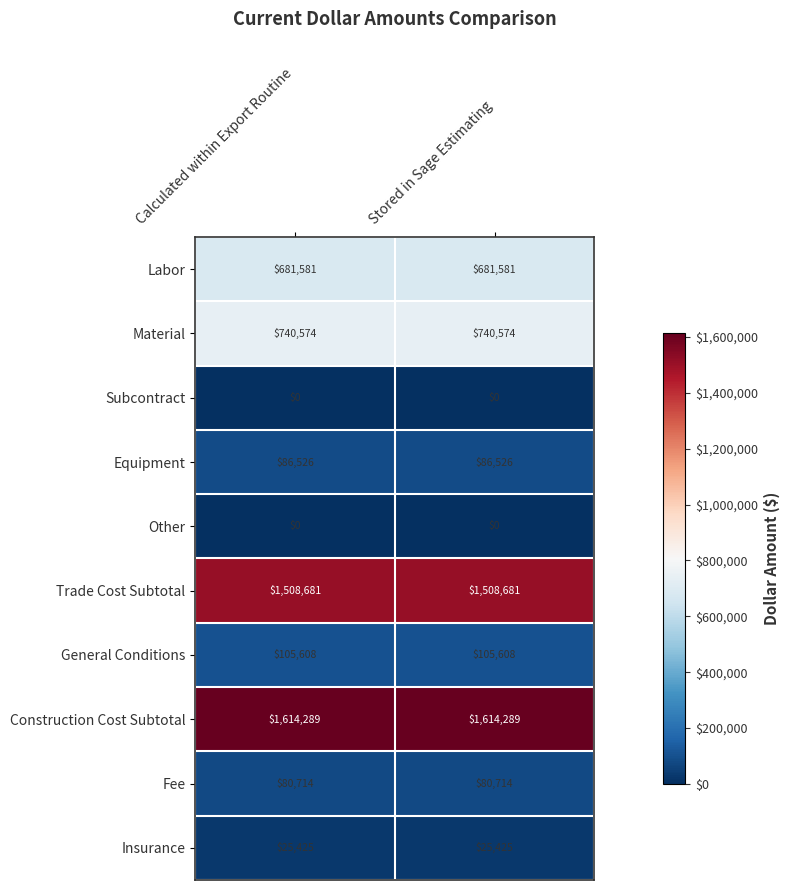

Is the value of Labor at Calculated within Export Routine greater than the value of General Conditions at Calculated within Export Routine?

Yes